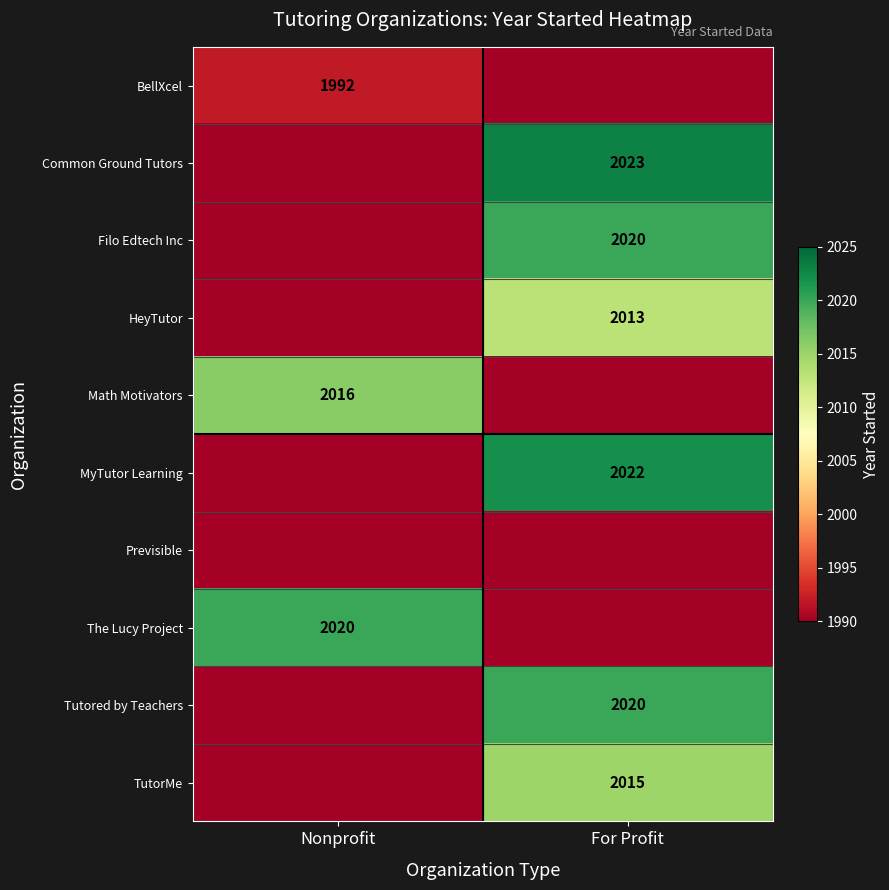

The value of HeyTutor at For Profit is 3104. True or false?

False